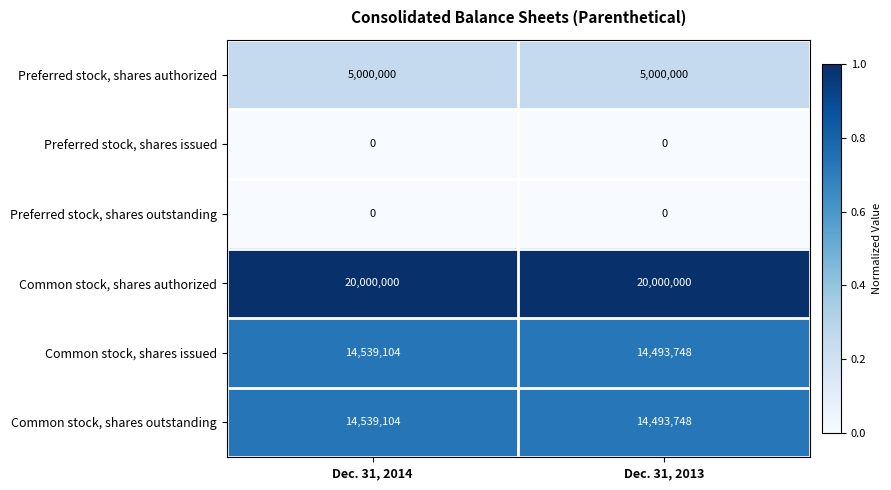

At which category is the sum across all series the highest?

Dec. 31, 2014